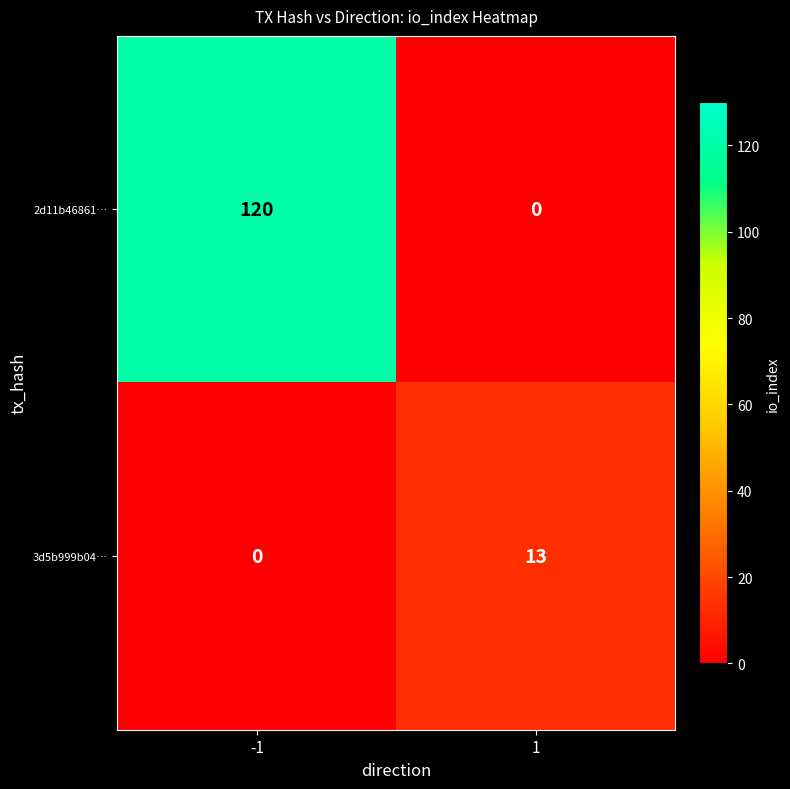

What is the highest value of the 2d11b46861… series?

120